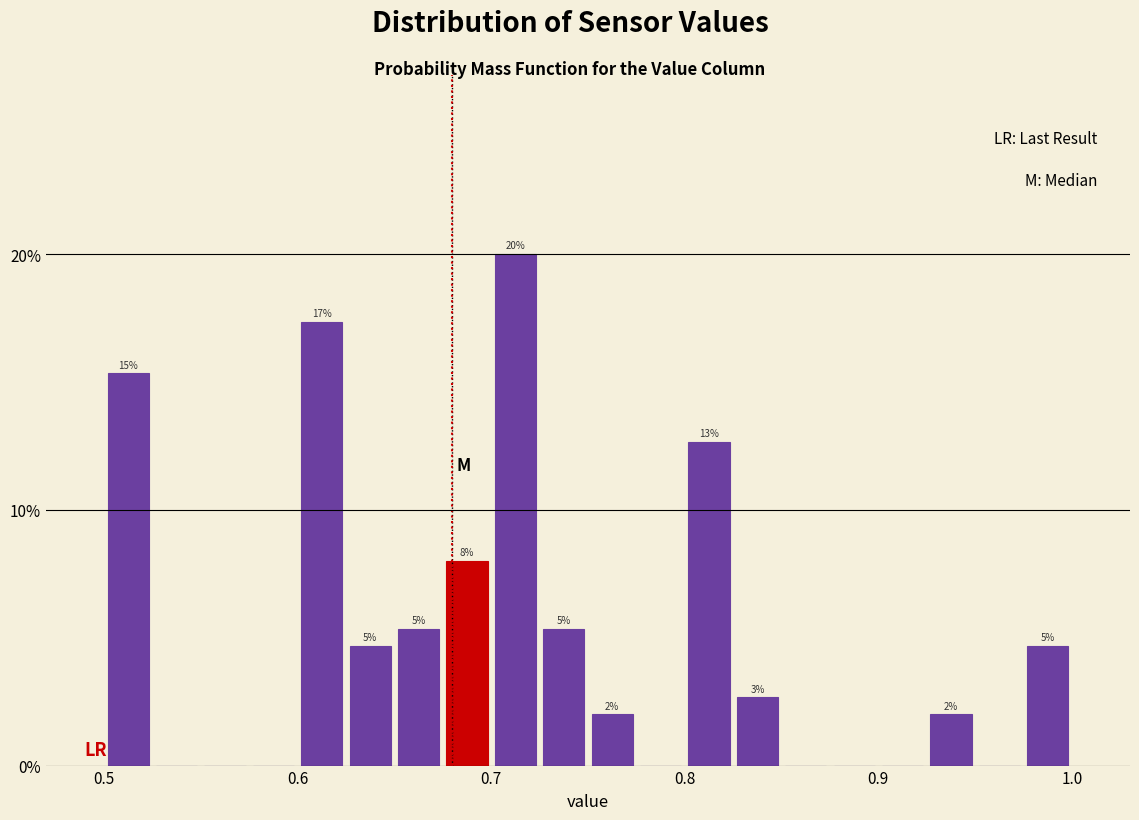

Read against the x-axis, roughly where is the centre of the tallest bar?

0.71